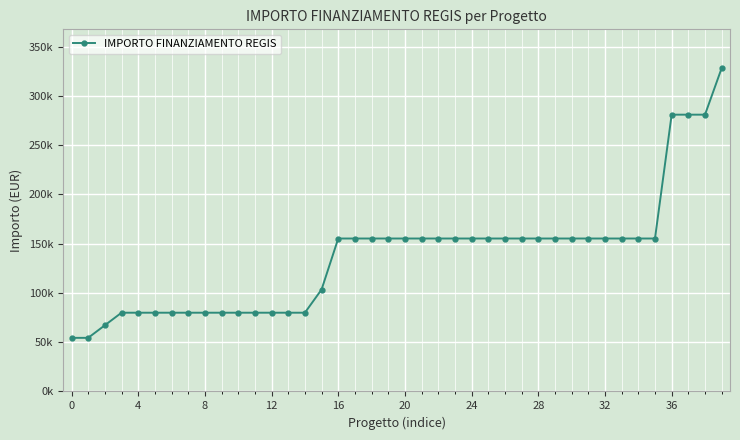

What is the difference between the maximum and minimum values?

273748